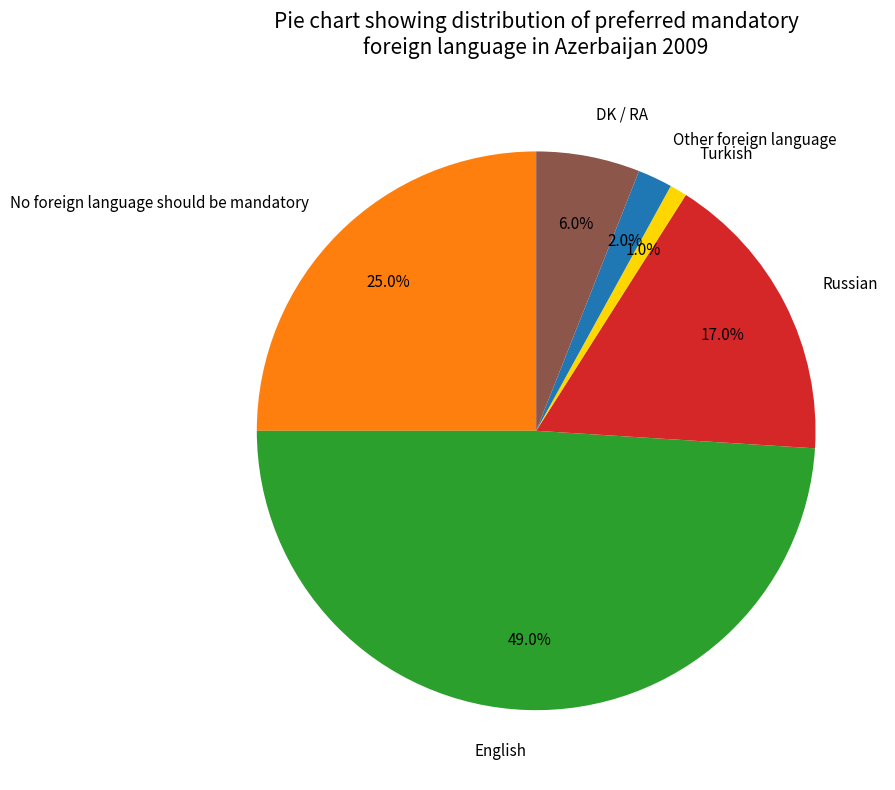

Between Turkish and Russian, which is larger?

Russian